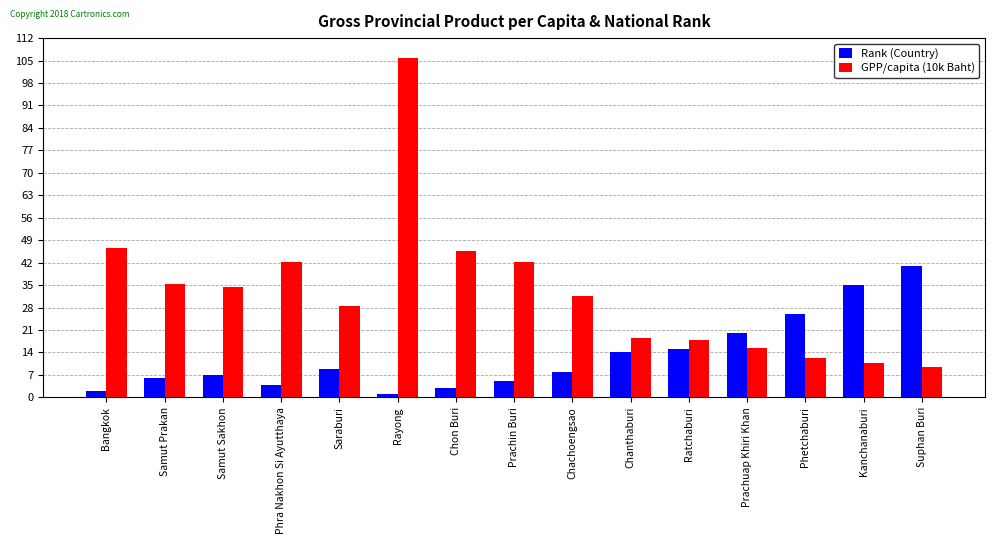

Reading left to right, extract all data points from this chart.

Rank (Country): 2.0	6.0	7.0	4.0	9.0	1.0	3.0	5.0	8.0	14.0	15.0	20.0	26.0	35.0	41.0
GPP/capita (10k Baht): 46.7	35.2	34.5	42.2	28.4	105.8	45.8	42.2	31.8	18.4	17.8	15.3	12.3	10.6	9.5